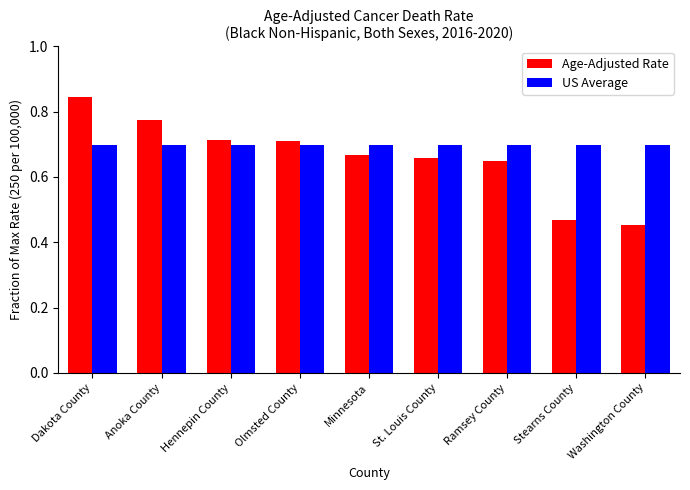

What is the label of the 9th bar from the right?

Dakota County